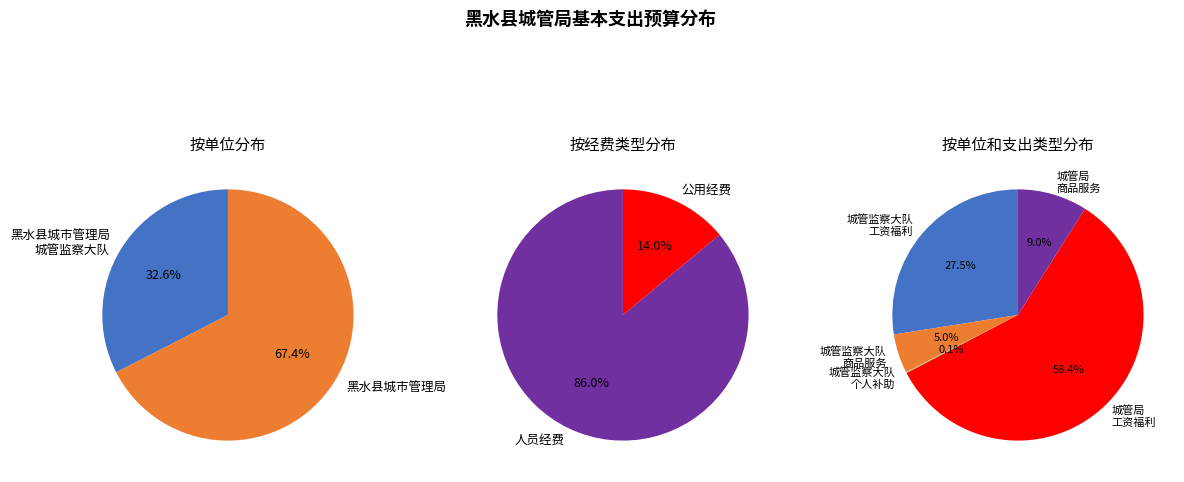

Does any single category account for the majority?

Yes